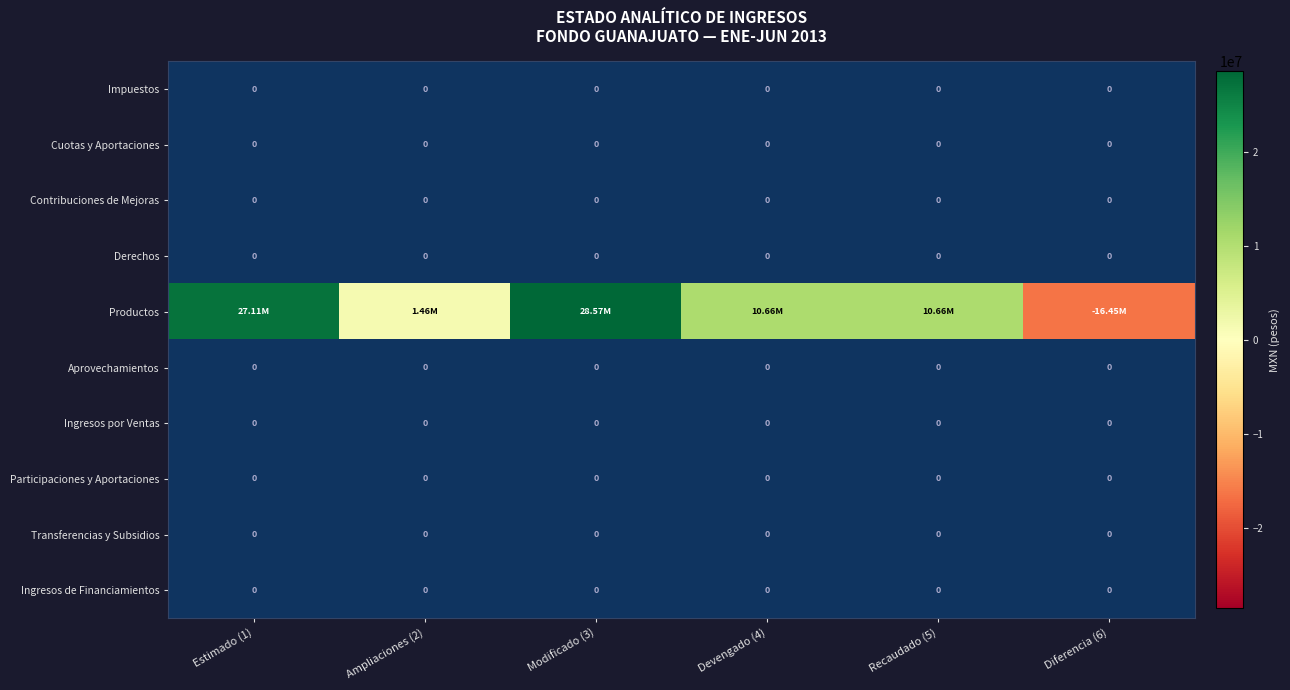

At which category is the sum across all series the highest?

Modificado (3)